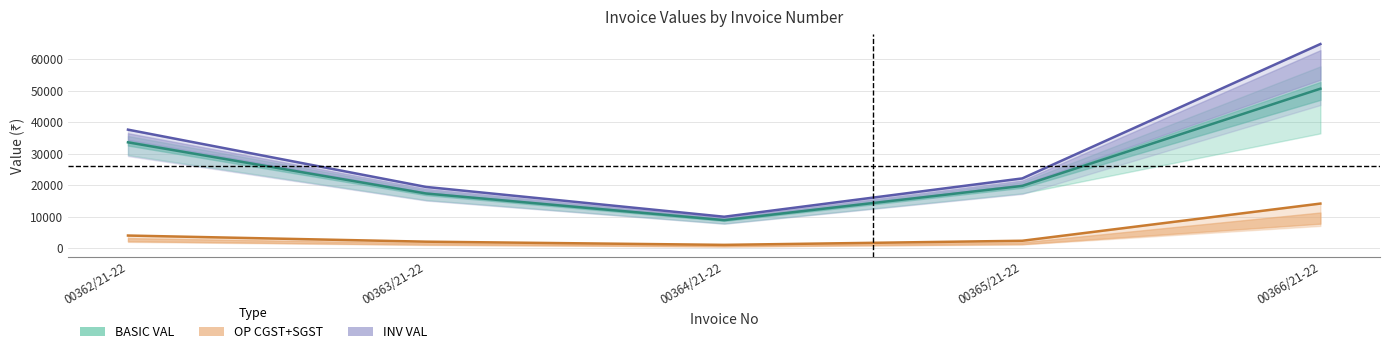

Which series has the largest total across all categories?

INV VAL